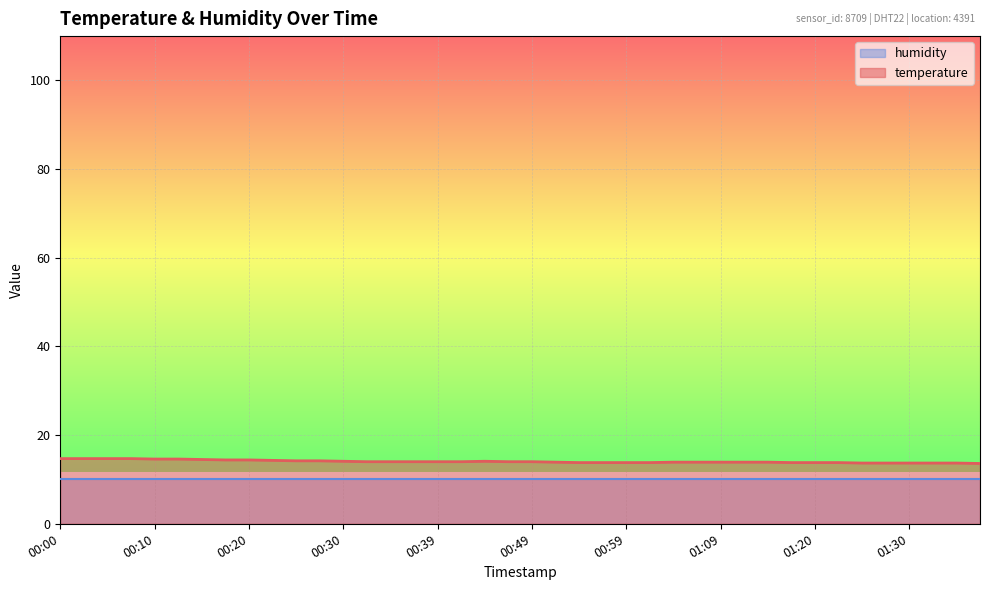

How many distinct data groups are displayed?

2